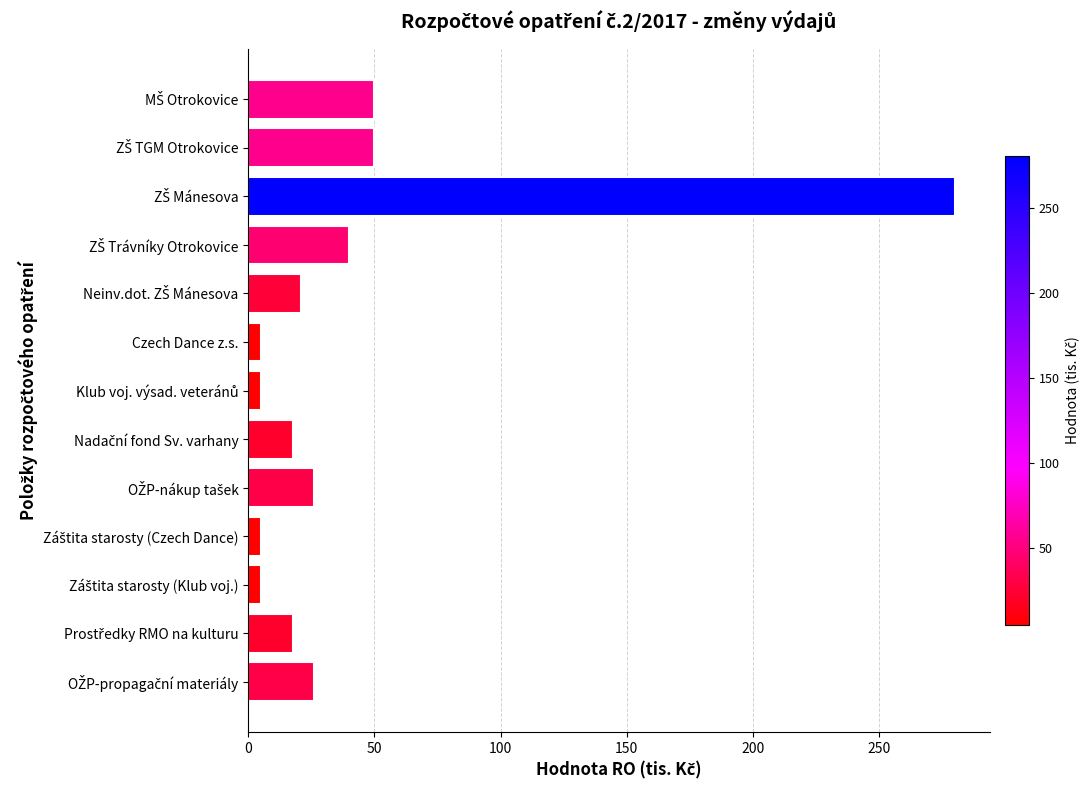

What is the average value?

42.2